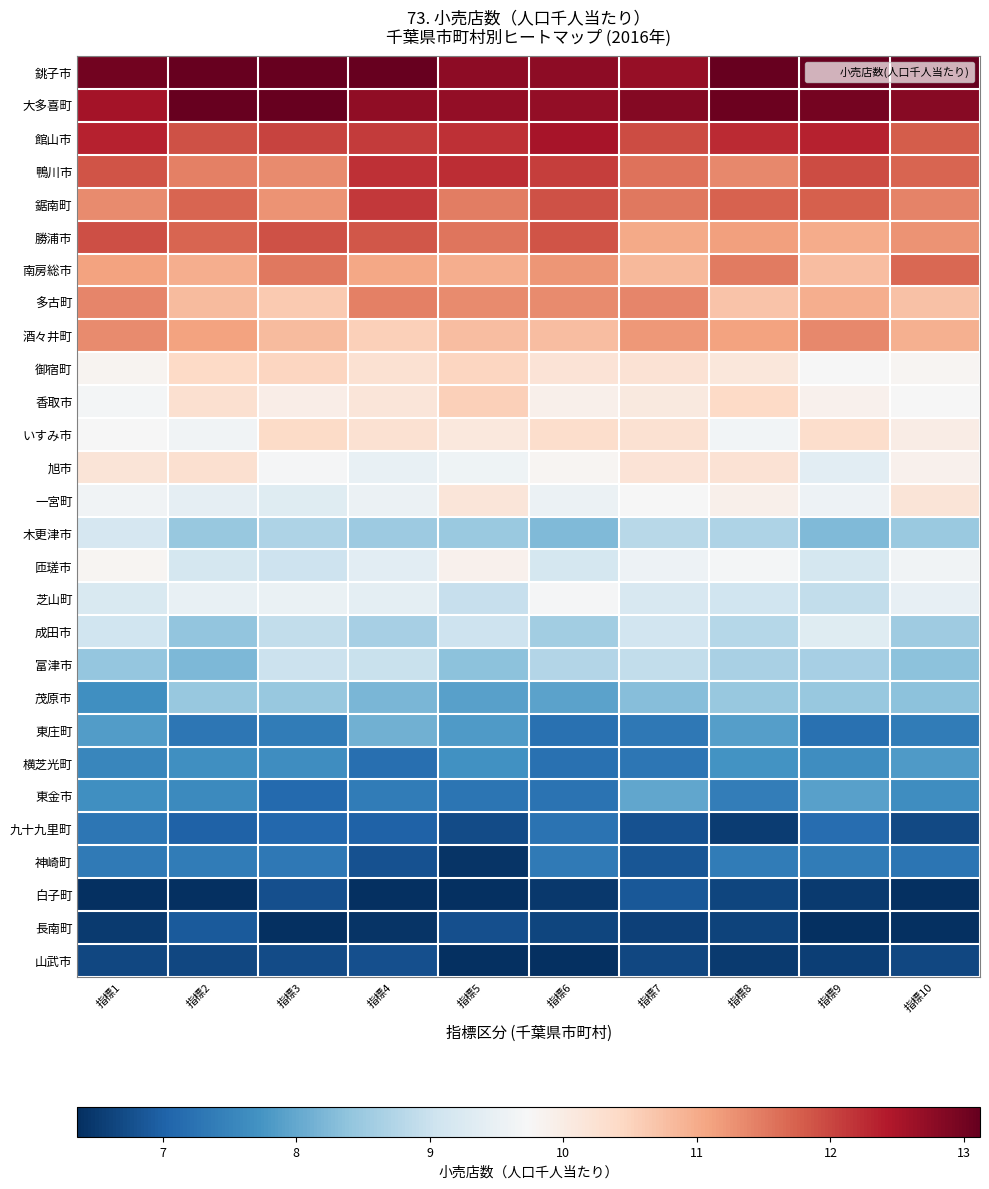

Reading left to right, what are all the values shown in this chart?

銚子市: 指標1=13.0	指標2=13.6	指標3=13.4	指標4=13.2	指標5=12.8	指標6=12.8	指標7=12.7	指標8=13.5	指標9=13.2	指標10=13.3
大多喜町: 指標1=12.6	指標2=13.5	指標3=13.4	指標4=12.7	指標5=12.7	指標6=12.7	指標7=12.8	指標8=13.1	指標9=13.0	指標10=12.8
館山市: 指標1=12.4	指標2=11.9	指標3=12.0	指標4=12.1	指標5=12.2	指標6=12.5	指標7=11.9	指標8=12.3	指標9=12.3	指標10=11.8
鴨川市: 指標1=11.9	指標2=11.4	指標3=11.3	指標4=12.2	指標5=12.2	指標6=12.1	指標7=11.6	指標8=11.4	指標9=12.0	指標10=11.7
鋸南町: 指標1=11.3	指標2=11.7	指標3=11.3	指標4=12.1	指標5=11.5	指標6=11.9	指標7=11.5	指標8=11.7	指標9=11.8	指標10=11.4
勝浦市: 指標1=11.9	指標2=11.7	指標3=11.9	指標4=11.8	指標5=11.5	指標6=11.9	指標7=11.0	指標8=11.1	指標9=11.0	指標10=11.3
南房総市: 指標1=11.1	指標2=11.0	指標3=11.5	指標4=11.1	指標5=11.0	指標6=11.2	指標7=10.8	指標8=11.5	指標9=10.8	指標10=11.7
多古町: 指標1=11.4	指標2=10.8	指標3=10.6	指標4=11.4	指標5=11.3	指標6=11.3	指標7=11.4	指標8=10.7	指標9=11.0	指標10=10.7
酒々井町: 指標1=11.3	指標2=11.1	指標3=10.8	指標4=10.5	指標5=10.8	指標6=10.8	指標7=11.2	指標8=11.1	指標9=11.4	指標10=10.9
御宿町: 指標1=9.8	指標2=10.4	指標3=10.5	指標4=10.3	指標5=10.5	指標6=10.2	指標7=10.2	指標8=10.1	指標9=9.7	指標10=9.8
香取市: 指標1=9.7	指標2=10.3	指標3=10.0	指標4=10.2	指標5=10.6	指標6=9.9	指標7=10.1	指標8=10.4	指標9=9.9	指標10=9.7
いすみ市: 指標1=9.7	指標2=9.6	指標3=10.4	指標4=10.3	指標5=10.1	指標6=10.3	指標7=10.3	指標8=9.6	指標9=10.3	指標10=10.0
旭市: 指標1=10.2	指標2=10.3	指標3=9.7	指標4=9.5	指標5=9.6	指標6=9.8	指標7=10.2	指標8=10.2	指標9=9.4	指標10=9.9
一宮町: 指標1=9.6	指標2=9.4	指標3=9.3	指標4=9.5	指標5=10.2	指標6=9.5	指標7=9.7	指標8=9.9	指標9=9.6	指標10=10.2
木更津市: 指標1=9.2	指標2=8.5	指標3=8.7	指標4=8.5	指標5=8.5	指標6=8.2	指標7=8.8	指標8=8.7	指標9=8.3	指標10=8.5
匝瑳市: 指標1=9.8	指標2=9.1	指標3=9.0	指標4=9.4	指標5=9.9	指標6=9.1	指標7=9.6	指標8=9.7	指標9=9.1	指標10=9.6
芝山町: 指標1=9.2	指標2=9.5	指標3=9.5	指標4=9.4	指標5=9.0	指標6=9.7	指標7=9.2	指標8=9.1	指標9=8.9	指標10=9.5
成田市: 指標1=9.1	指標2=8.4	指標3=8.9	指標4=8.6	指標5=9.0	指標6=8.6	指標7=9.1	指標8=8.8	指標9=9.3	指標10=8.5
富津市: 指標1=8.4	指標2=8.2	指標3=9.0	指標4=9.0	指標5=8.4	指標6=8.8	指標7=8.9	指標8=8.7	指標9=8.6	指標10=8.3
茂原市: 指標1=7.7	指標2=8.5	指標3=8.5	指標4=8.2	指標5=7.9	指標6=7.9	指標7=8.3	指標8=8.5	指標9=8.5	指標10=8.3
東庄町: 指標1=7.9	指標2=7.3	指標3=7.4	指標4=8.1	指標5=7.8	指標6=7.2	指標7=7.3	指標8=7.9	指標9=7.2	指標10=7.4
横芝光町: 指標1=7.5	指標2=7.7	指標3=7.6	指標4=7.2	指標5=7.7	指標6=7.2	指標7=7.3	指標8=7.7	指標9=7.6	指標10=7.8
東金市: 指標1=7.7	指標2=7.6	指標3=7.1	指標4=7.4	指標5=7.3	指標6=7.3	指標7=8.0	指標8=7.4	指標9=7.9	指標10=7.6
九十九里町: 指標1=7.3	指標2=7.0	指標3=7.1	指標4=7.0	指標5=6.7	指標6=7.2	指標7=6.8	指標8=6.5	指標9=7.2	指標10=6.7
神崎町: 指標1=7.4	指標2=7.4	指標3=7.3	指標4=6.8	指標5=6.4	指標6=7.3	指標7=6.8	指標8=7.4	指標9=7.4	指標10=7.3
白子町: 指標1=6.2	指標2=6.3	指標3=6.8	指標4=6.2	指標5=6.1	指標6=6.5	指標7=6.9	指標8=6.6	指標9=6.5	指標10=6.0
長南町: 指標1=6.5	指標2=6.9	指標3=6.0	指標4=6.4	指標5=6.8	指標6=6.6	指標7=6.6	指標8=6.6	指標9=6.3	指標10=6.2
山武市: 指標1=6.7	指標2=6.7	指標3=6.7	指標4=6.8	指標5=6.4	指標6=6.4	指標7=6.7	指標8=6.5	指標9=6.6	指標10=6.7